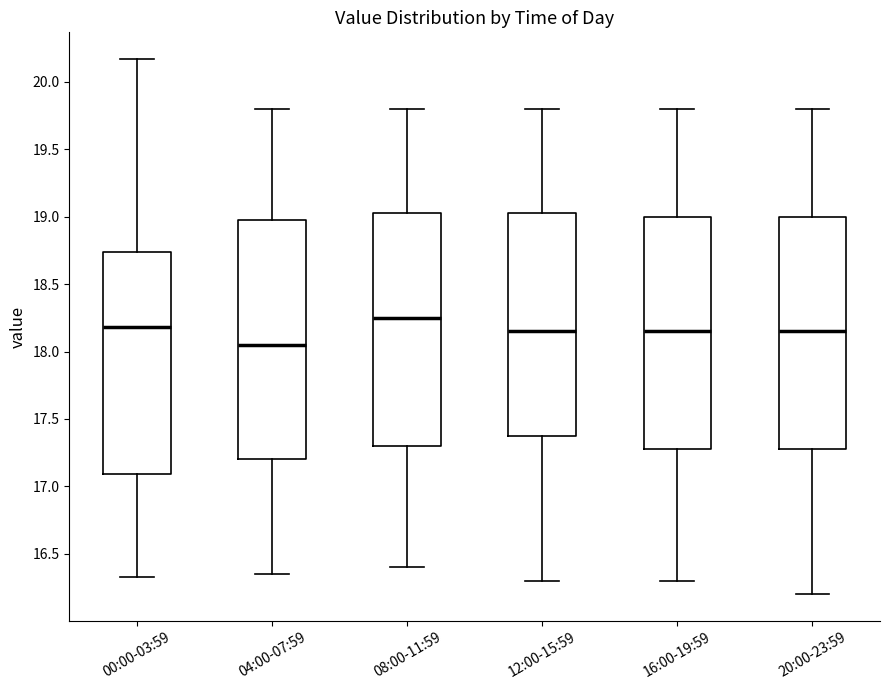

Comparing the boxes themselves (not the whiskers), which one is the tallest?

04:00-07:59